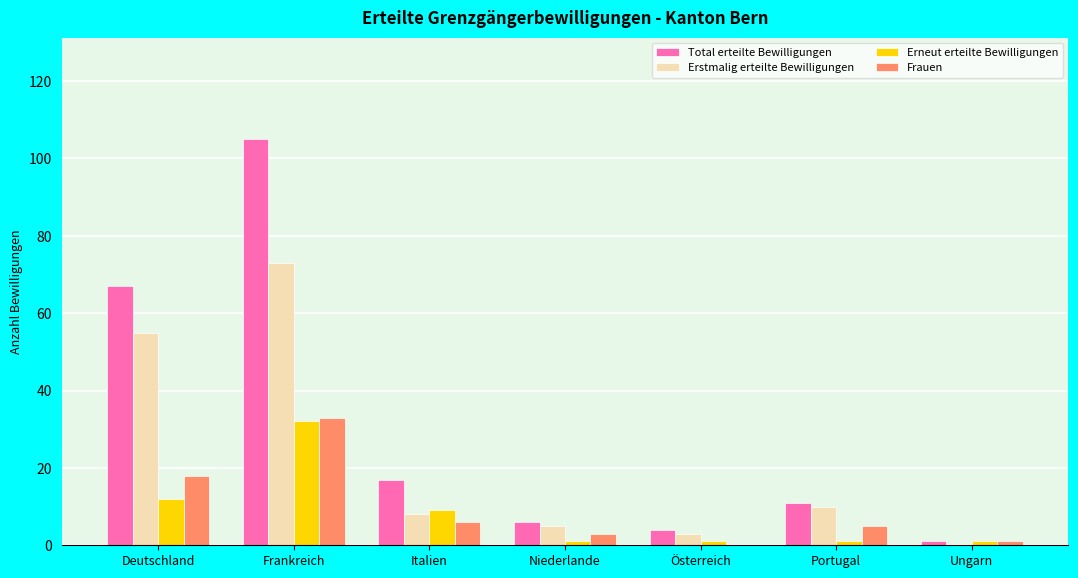

Between Italien and Ungarn, which series saw the biggest shift?

Total erteilte Bewilligungen